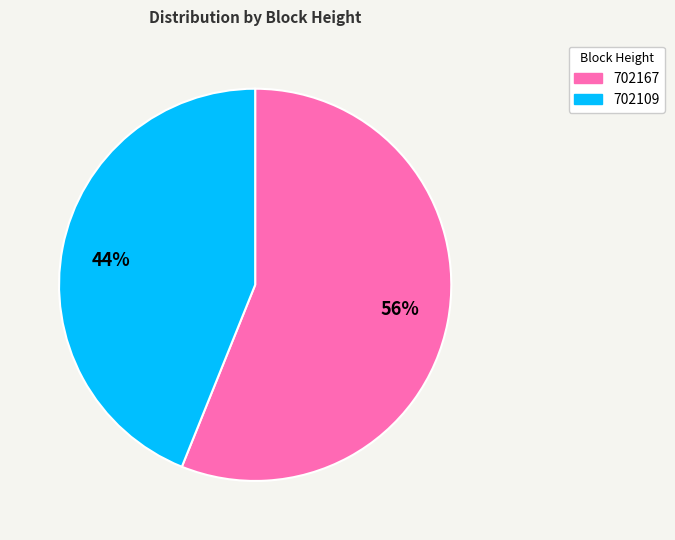

How many slices are in this pie chart?

2